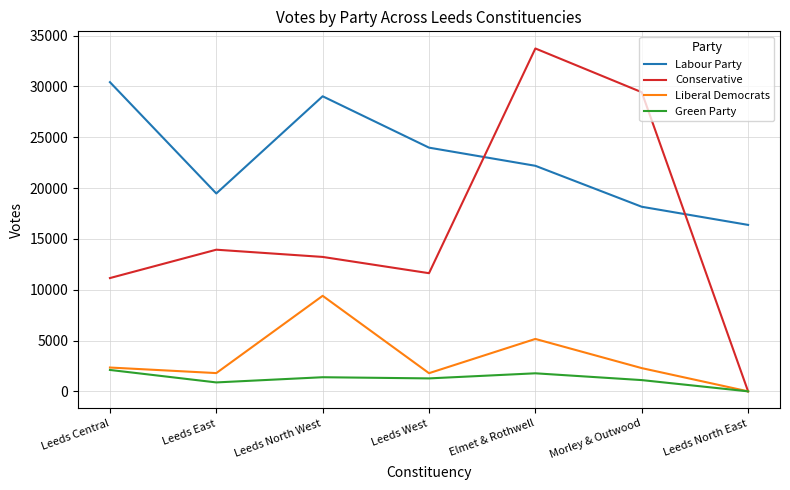

Does the chart have visible grid lines?

Yes